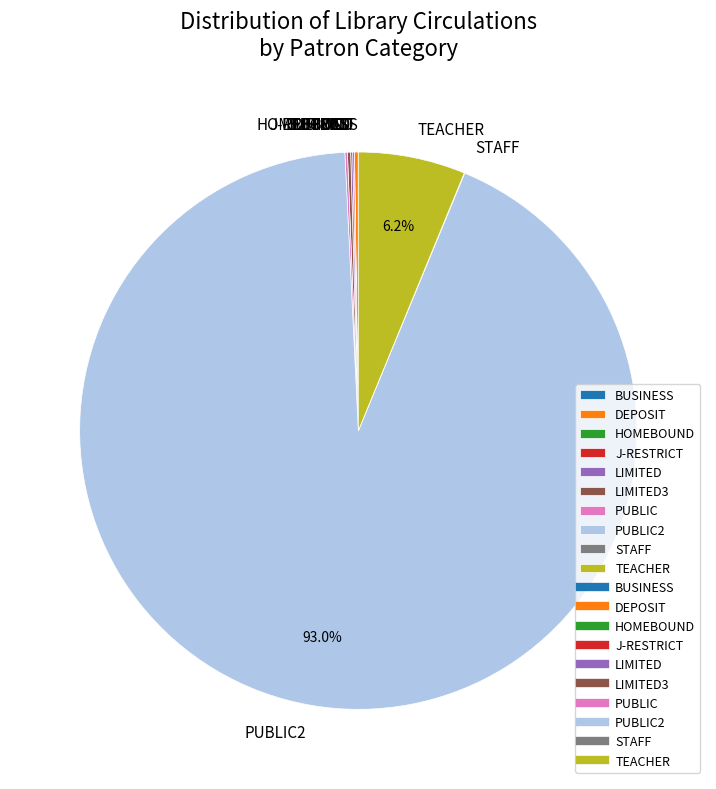

Is there a majority slice in this chart?

Yes